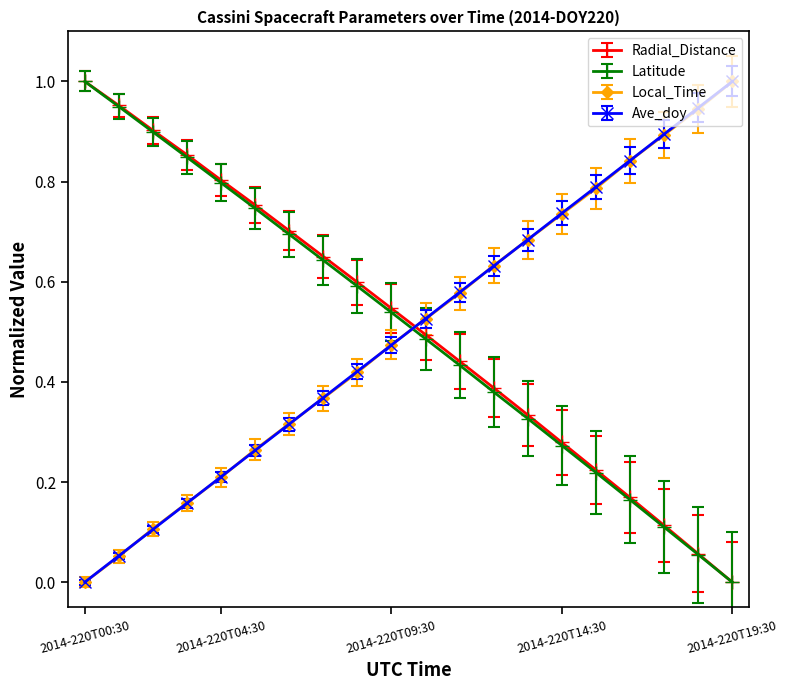

Is this an area chart (filled region under the line)?

No